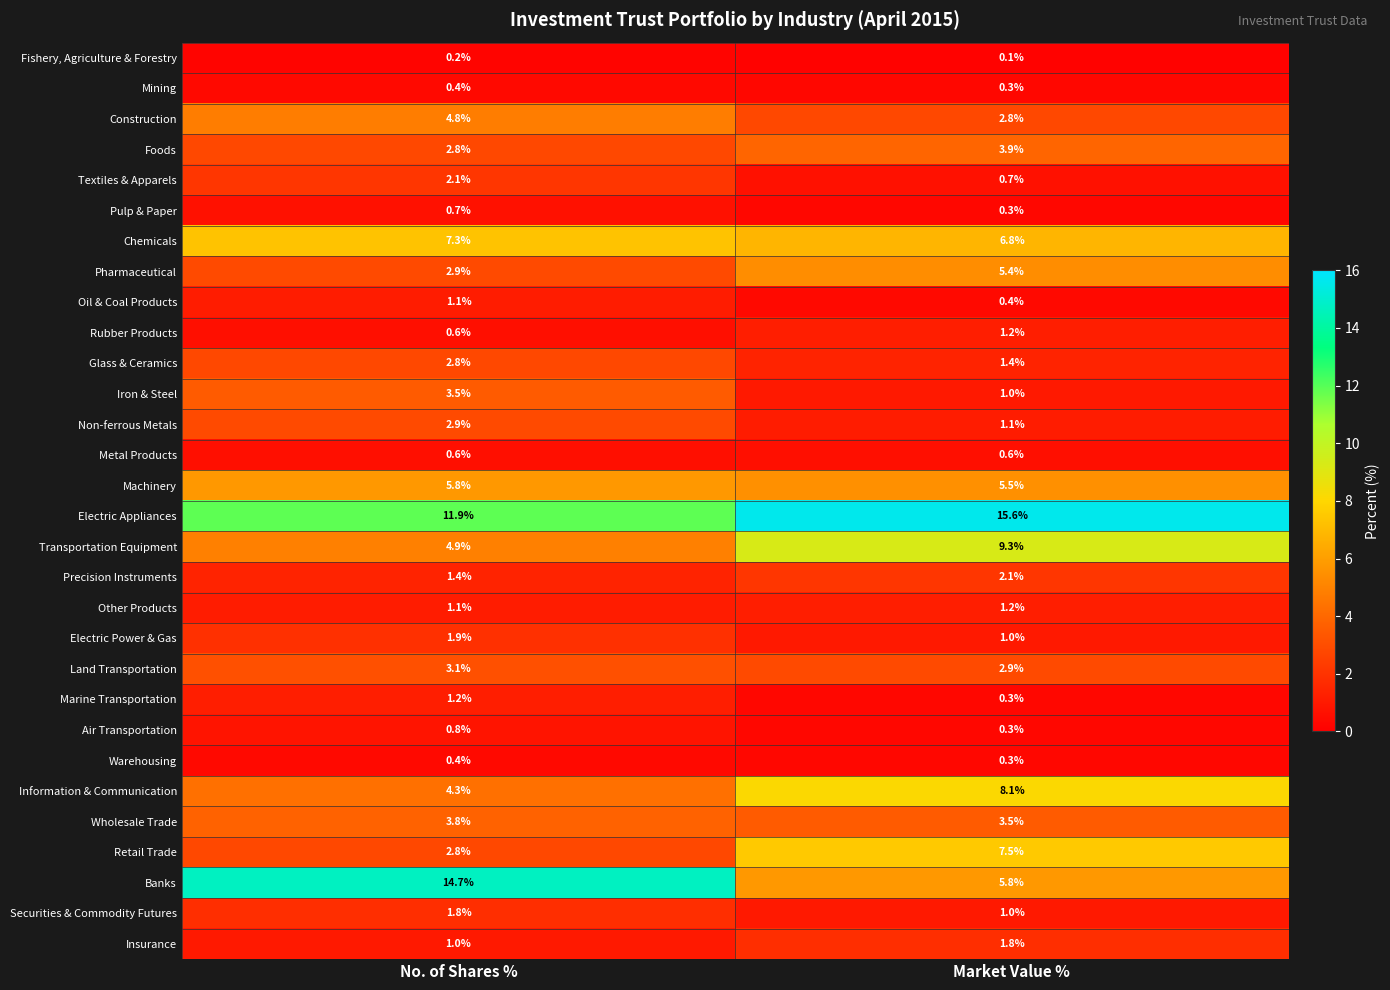

Count the number of categories in the chart.

2